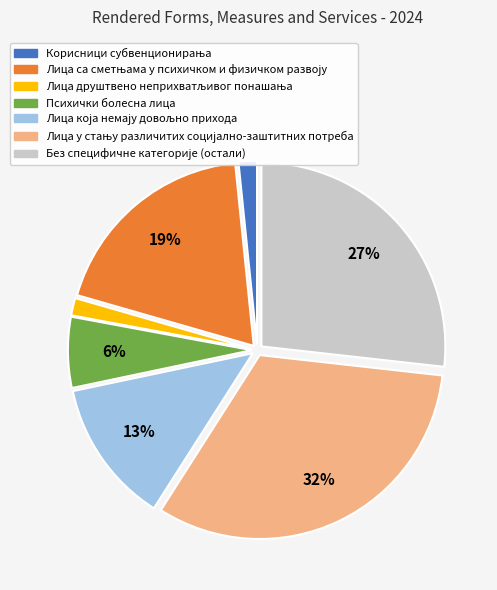

To the nearest percent, what is the average slice percentage?

14%